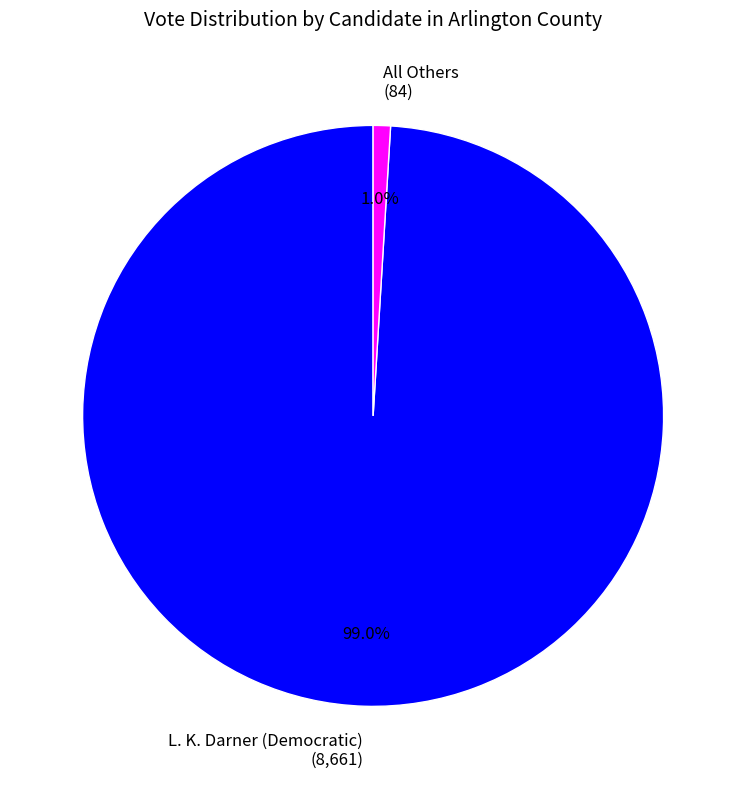

Which has a higher value, All Others (84) or L. K. Darner (Democratic) (8,661)?

L. K. Darner (Democratic) (8,661)